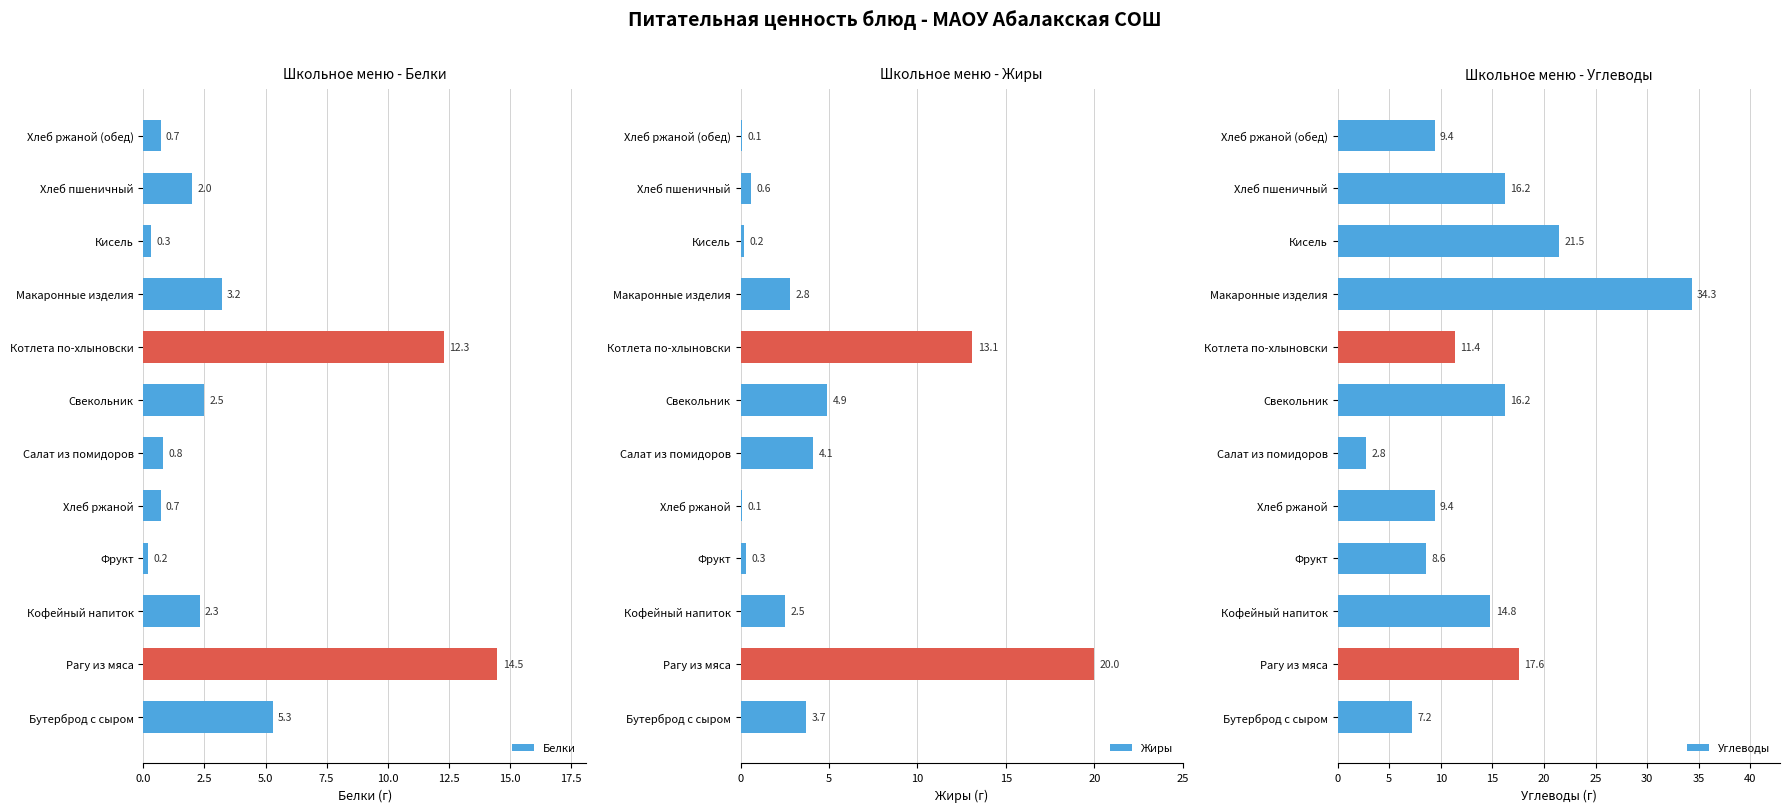

Reading right to left, extract all data points from this chart.

Белки: 0.7	2.0	0.3	3.2	12.3	2.5	0.8	0.7	0.2	2.3	14.5	5.3
Жиры: 0.1	0.6	0.2	2.8	13.1	4.9	4.1	0.1	0.3	2.5	20.0	3.7
Углеводы: 9.4	16.2	21.5	34.3	11.4	16.2	2.8	9.4	8.6	14.8	17.6	7.2